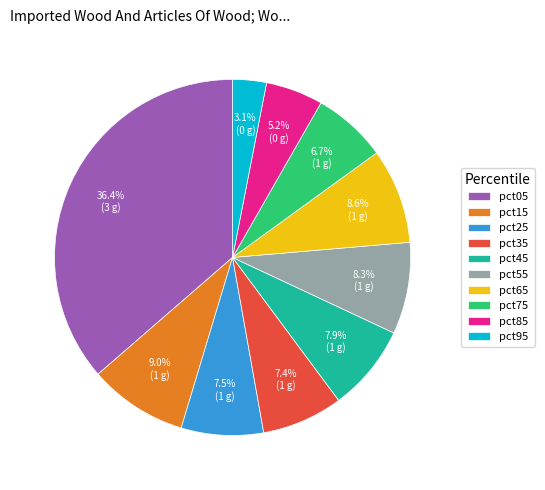

Does any single category account for the majority?

No